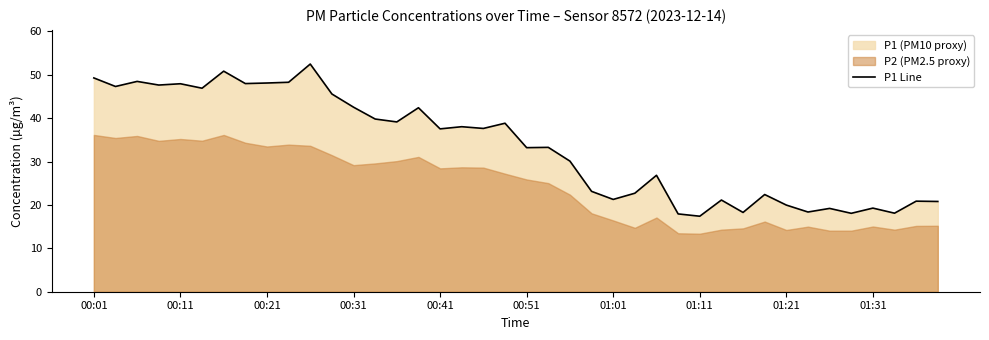

Does the chart have visible grid lines?

No